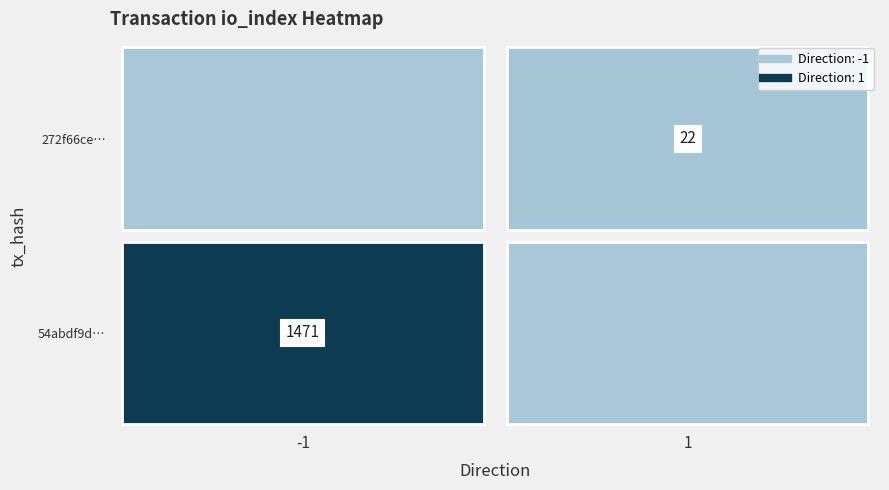

Is the value of 54abdf9d93d96af41f512b1b1b92234808948de at direction greater than the value of 272f66ce330f4616d6d5314b9713c6fe0c582f1 at io_index?

No